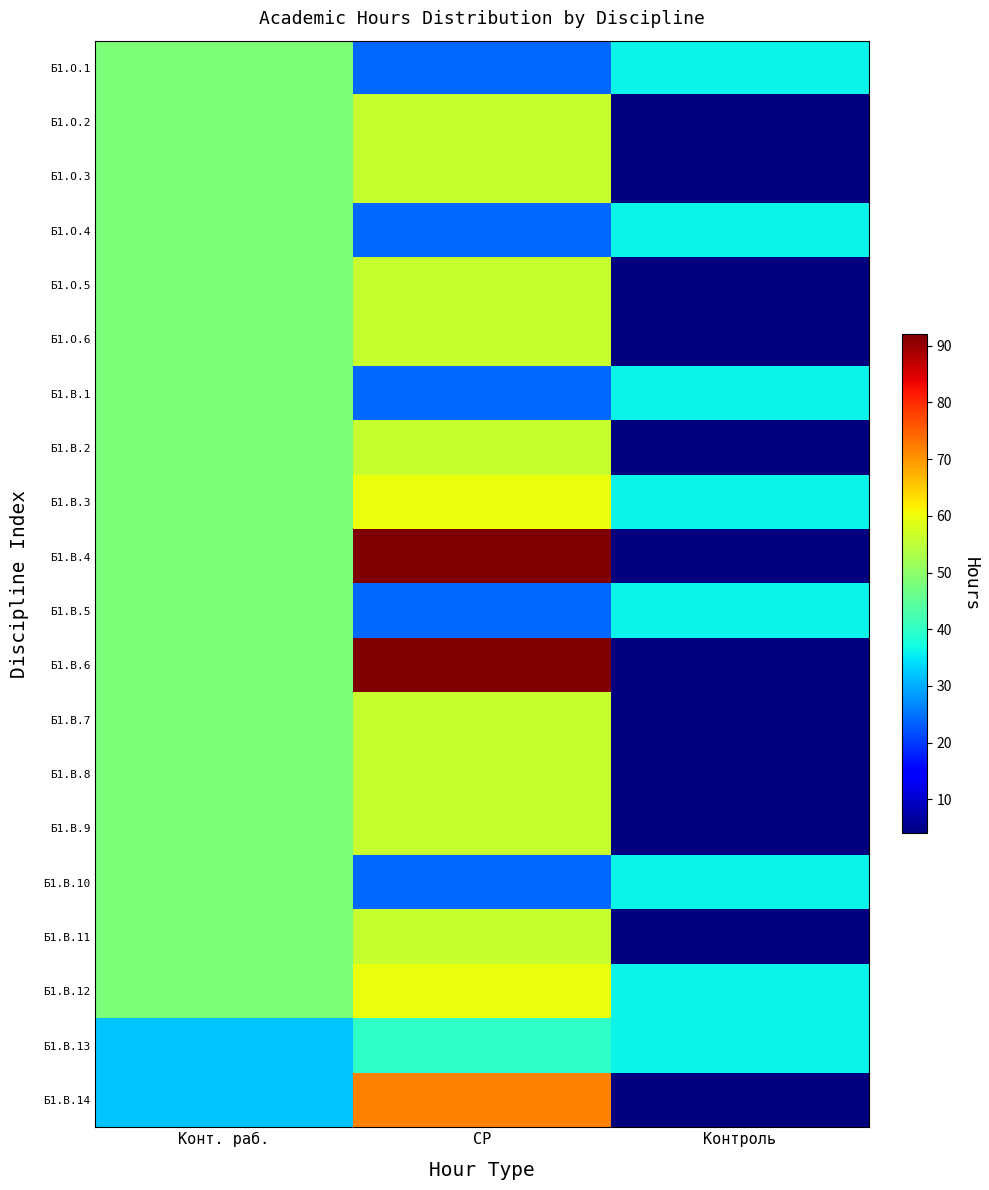

At how many categories does at least one series exceed 81?

1